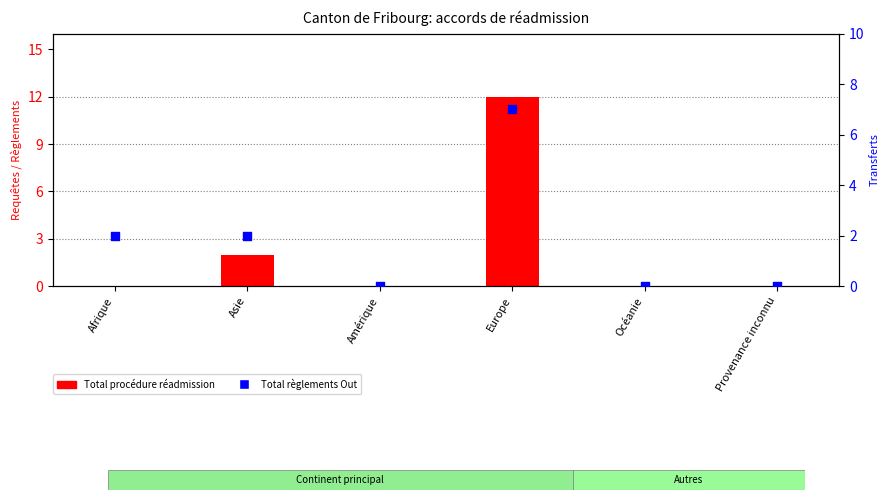

What are all the series names shown in the legend?

Total procédure réadmission, Total règlements Out